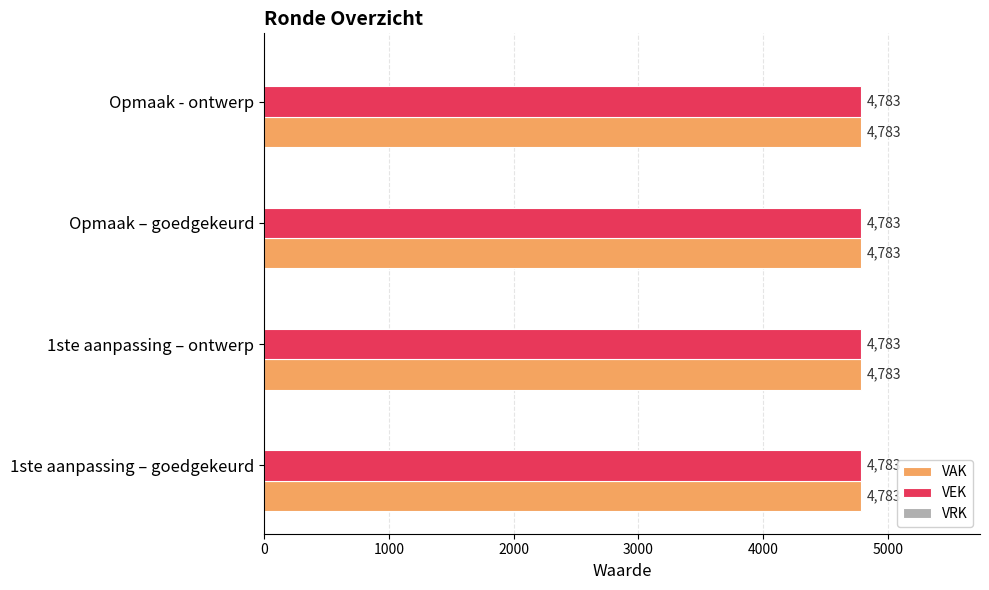

Rank the series by their maximum value, from highest to lowest.

VAK, VEK, VRK